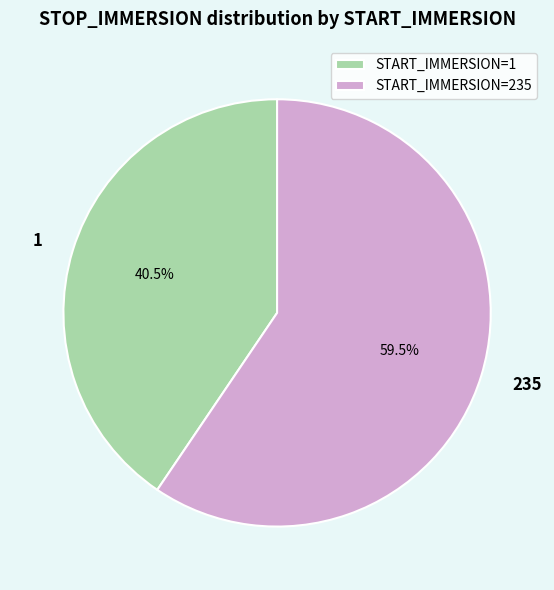

Which category accounts for the majority?

START_IMMERSION=235